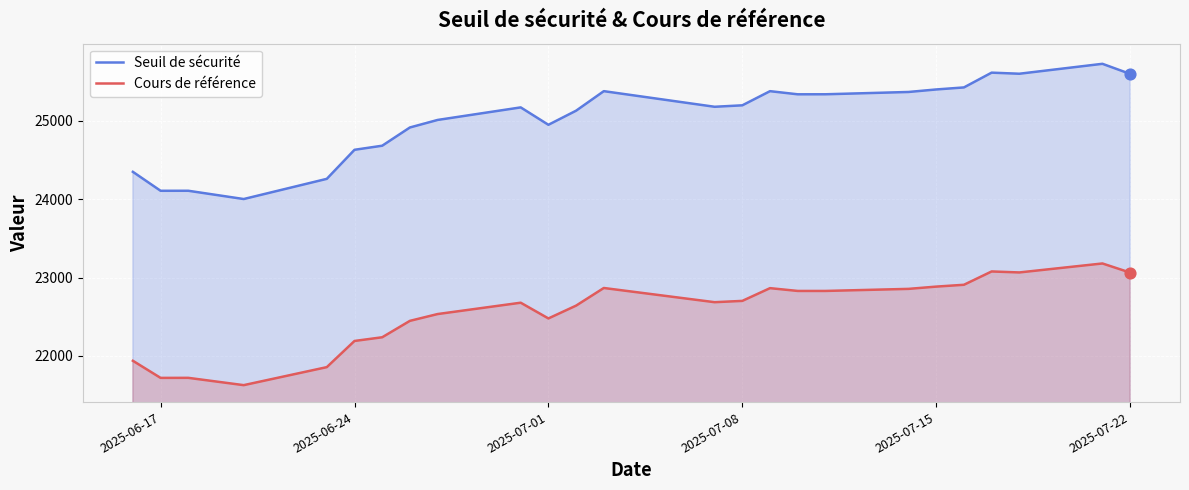

Which series has the largest Y range (max minus min)?

Seuil de sécurité